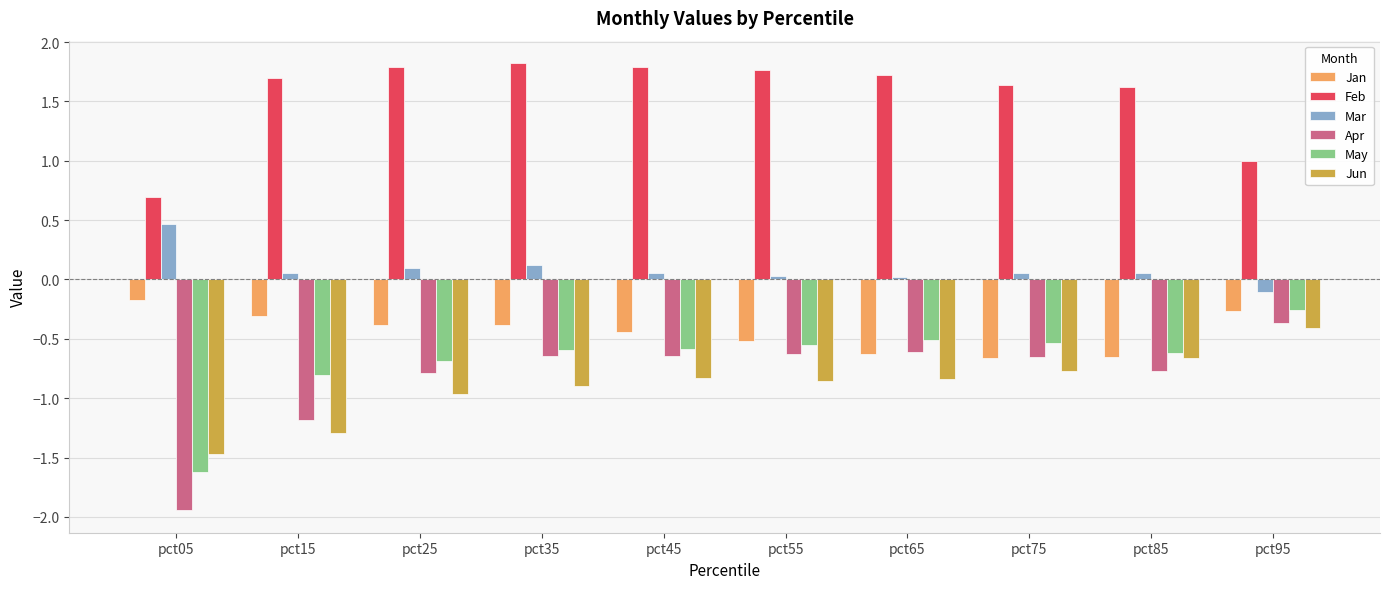

What is the difference between the highest and lowest values at pct25?

2.8